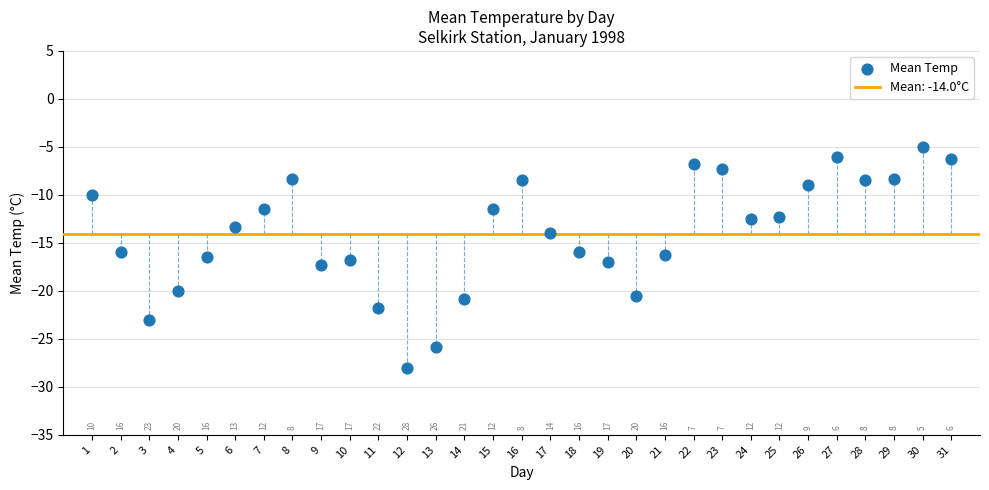

What is the range of Y values (max minus min)?

23.0